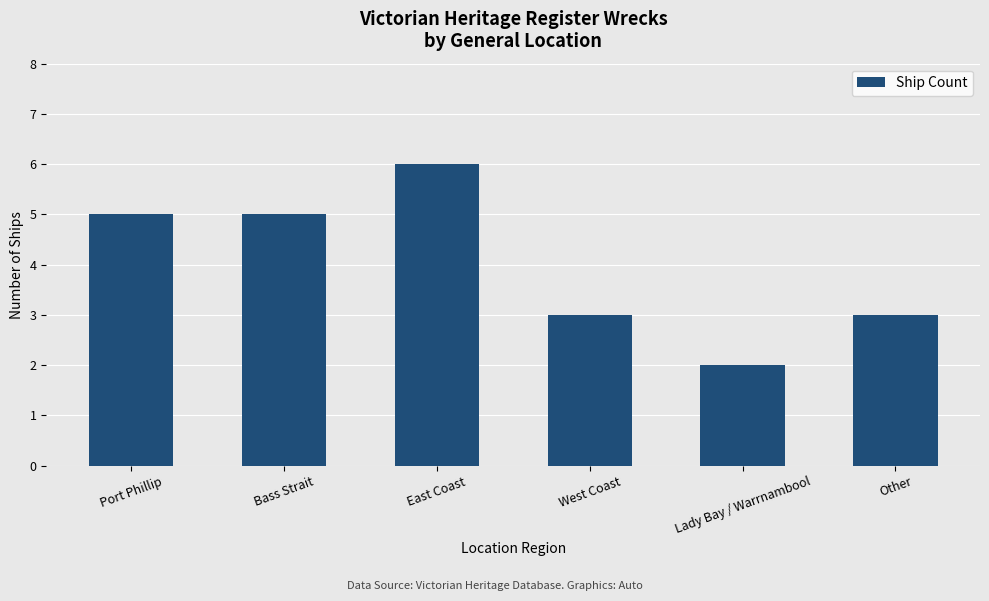

What is the ratio of the value at Bass Strait to the value at West Coast?

1.7